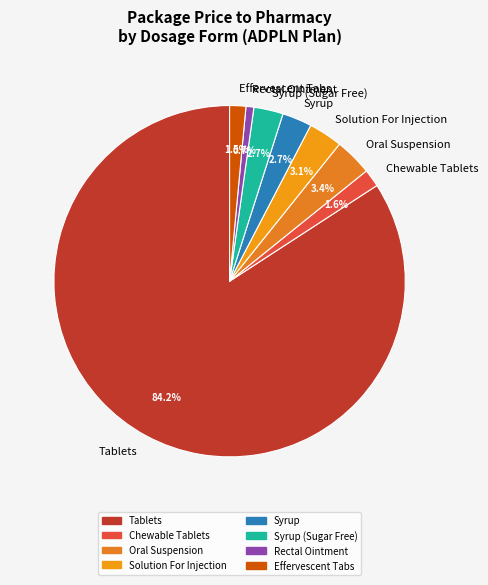

Approximately how many times larger is the value at Chewable Tablets compared to Syrup?

0.6